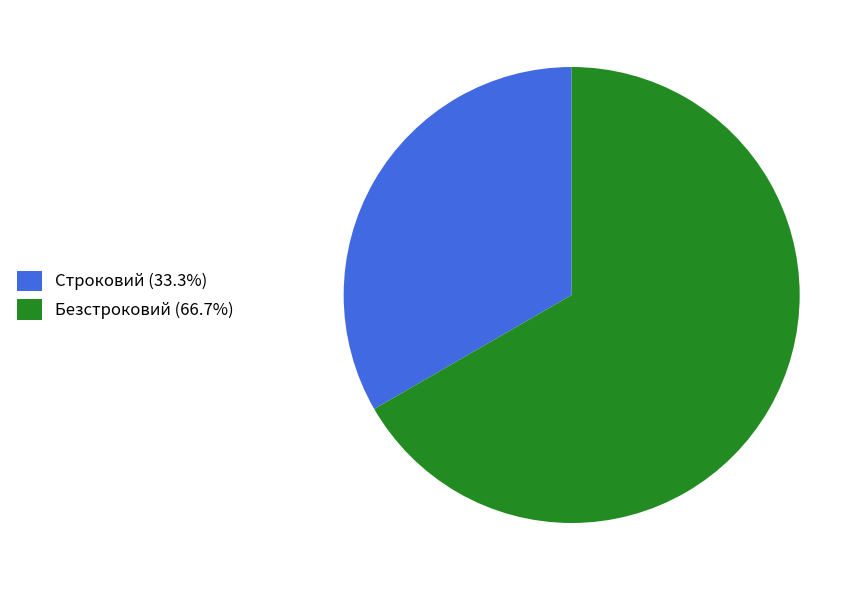

Does any single category account for the majority?

Yes